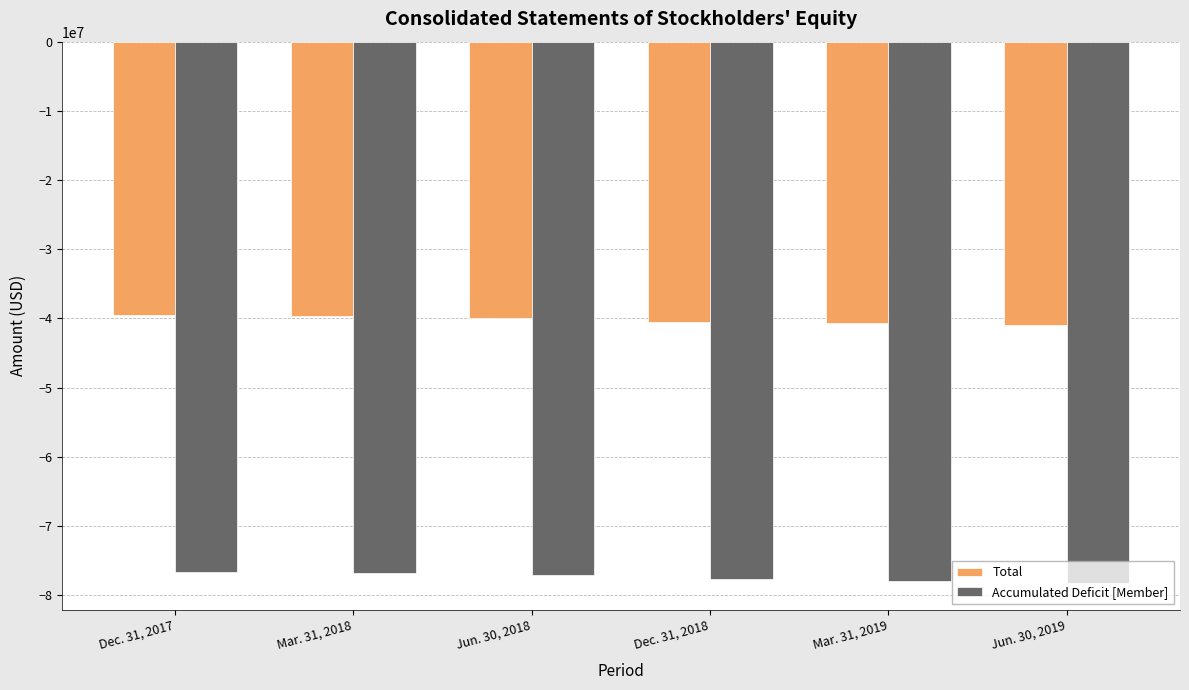

What is the greatest value displayed?

-39464184